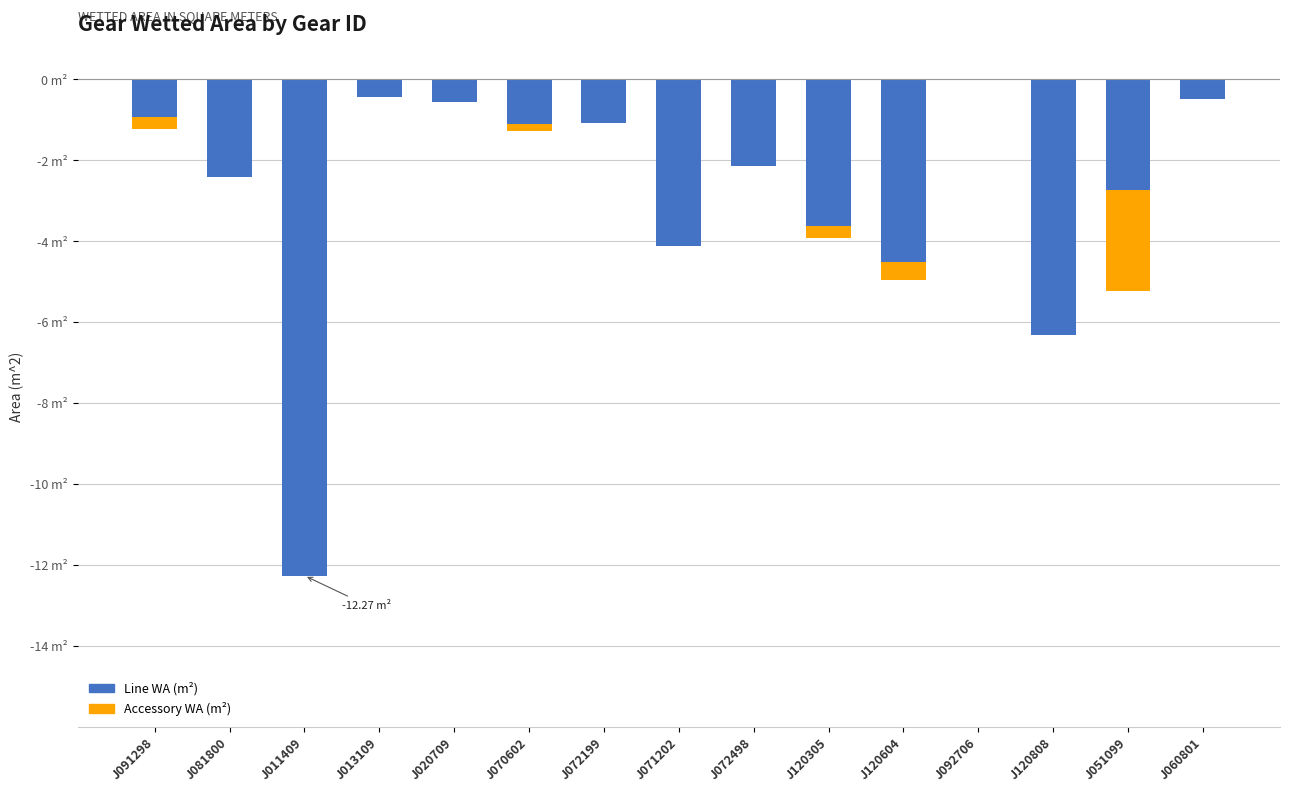

Between J020709 and J120808, which series saw the biggest shift?

Line WA (m^2)